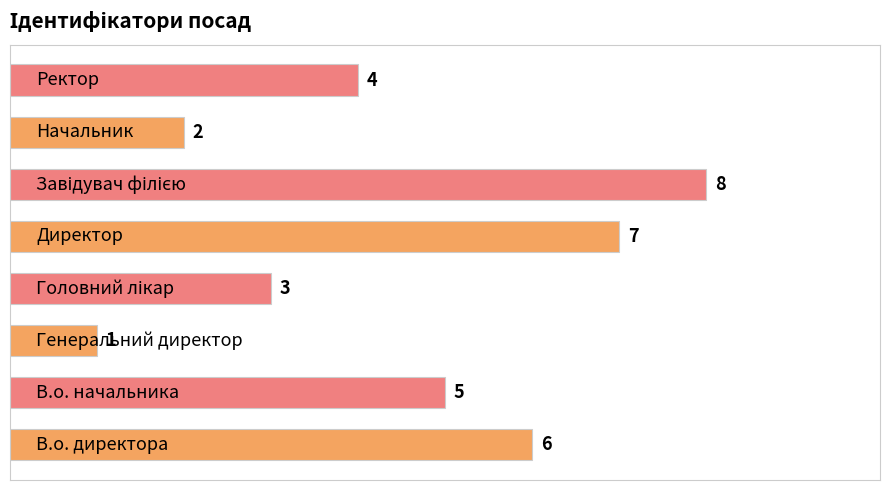

What is the difference between the second highest and second lowest values?

5